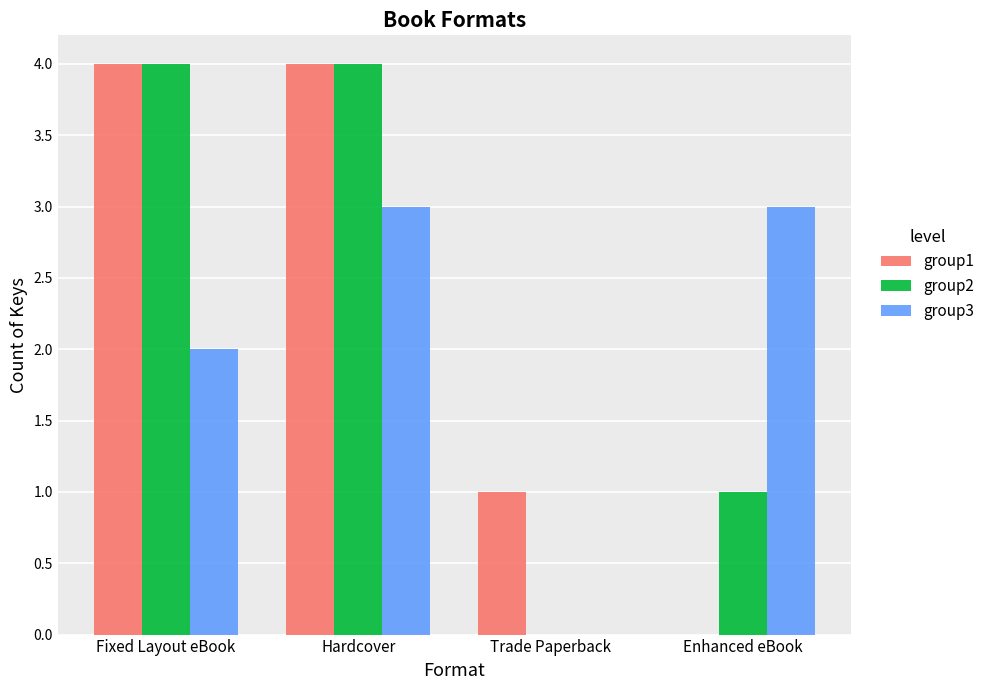

How many categories are shown in the chart?

4